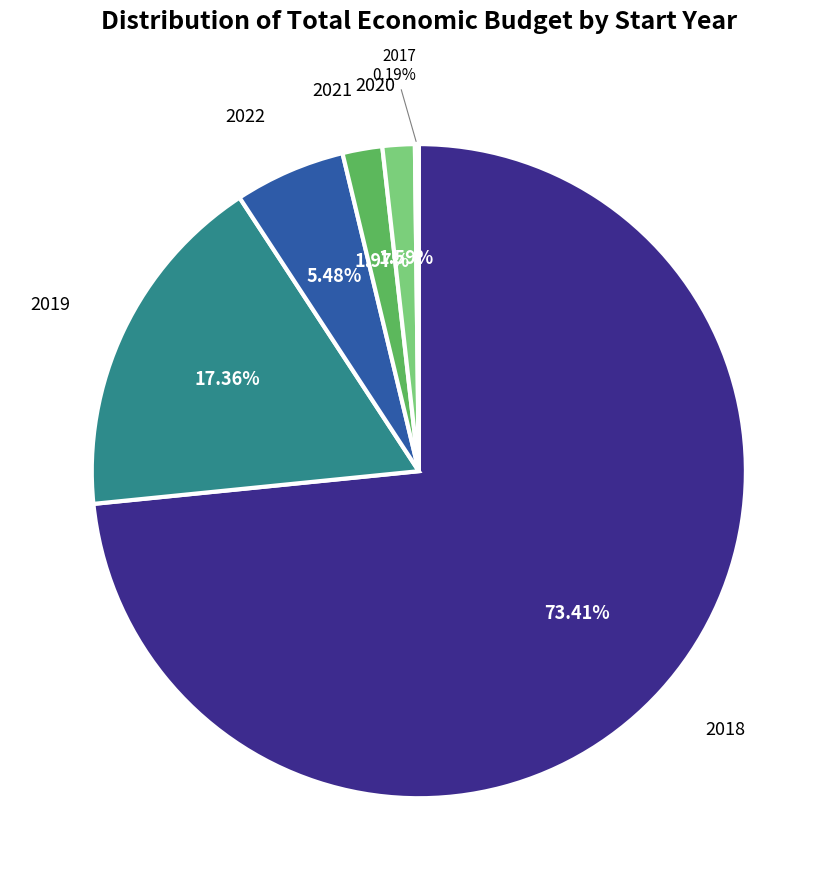

Is there a majority slice in this chart?

Yes